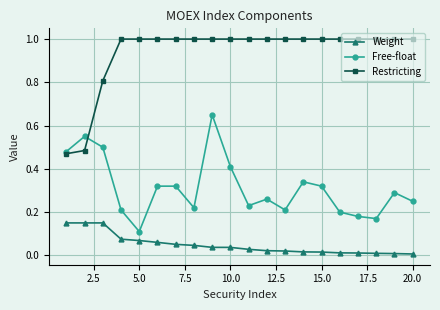

What is the greatest value displayed?

1.0